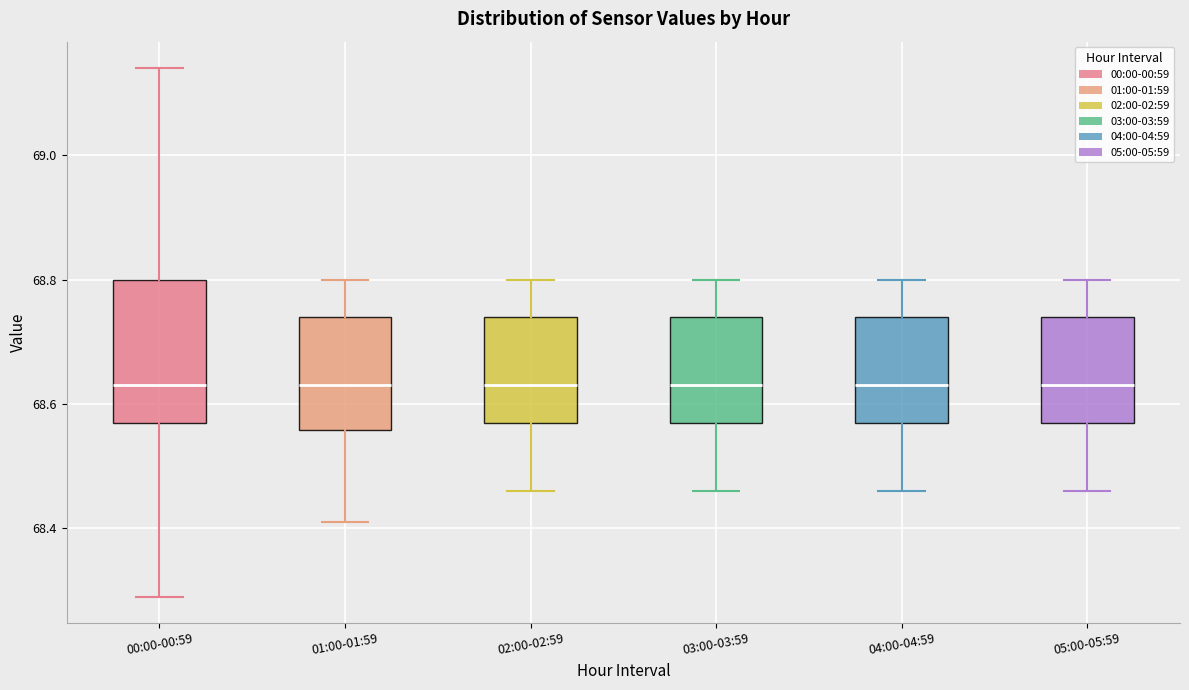

Comparing the boxes themselves (not the whiskers), which one is the tallest?

00:00-00:59